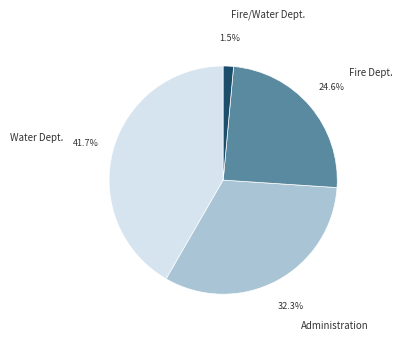

To the nearest percent, what is the average slice percentage?

25%